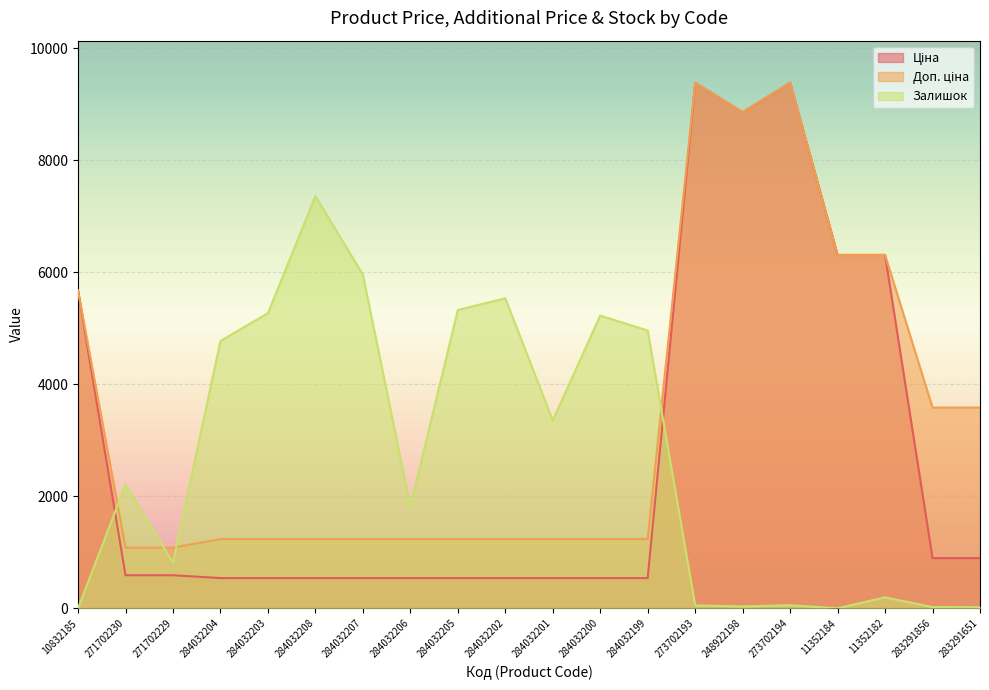

Reading left to right, list all the values displayed in this chart.

Ціна: 10832185=5673.8	271702230=589.9	271702229=589.9	284032204=539.0	284032203=539.0	284032208=539.0	284032207=539.0	284032206=539.0	284032205=539.0	284032202=539.0	284032201=539.0	284032200=539.0	284032199=539.0	273702193=9384.0	248922198=8856.7	273702194=9384.0	11352184=6308.8	11352182=6308.8	283291856=895.9	283291651=895.9
Доп. ціна: 10832185=5673.8	271702230=1081.7	271702229=1081.7	284032204=1235.4	284032203=1235.4	284032208=1235.4	284032207=1235.4	284032206=1235.4	284032205=1235.4	284032202=1235.4	284032201=1235.4	284032200=1235.4	284032199=1235.4	273702193=9384.0	248922198=8856.7	273702194=9384.0	11352184=6308.8	11352182=6308.8	283291856=3583.6	283291651=3583.6
Залишок: 10832185=3.0	271702230=2205.0	271702229=816.0	284032204=4773.0	284032203=5268.0	284032208=7359.0	284032207=5958.0	284032206=1815.0	284032205=5325.0	284032202=5535.0	284032201=3354.0	284032200=5226.0	284032199=4959.0	273702193=51.0	248922198=33.0	273702194=54.0	11352184=0.0	11352182=195.0	283291856=21.0	283291651=18.0